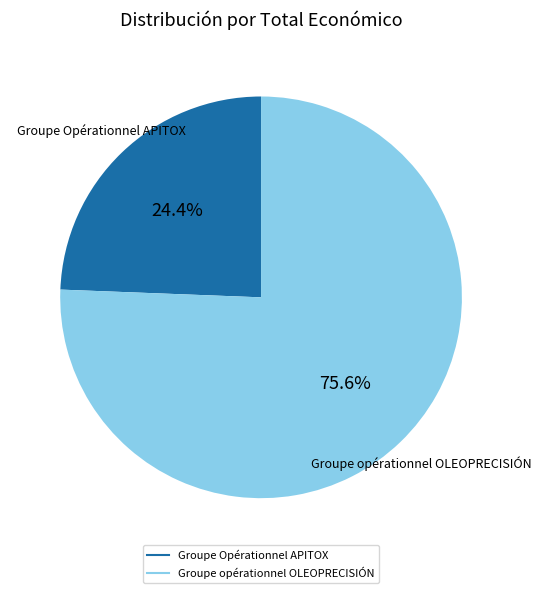

Rank the categories by value from highest to lowest.

Groupe opérationnel OLEOPRECISIÓN, Groupe Opérationnel APITOX